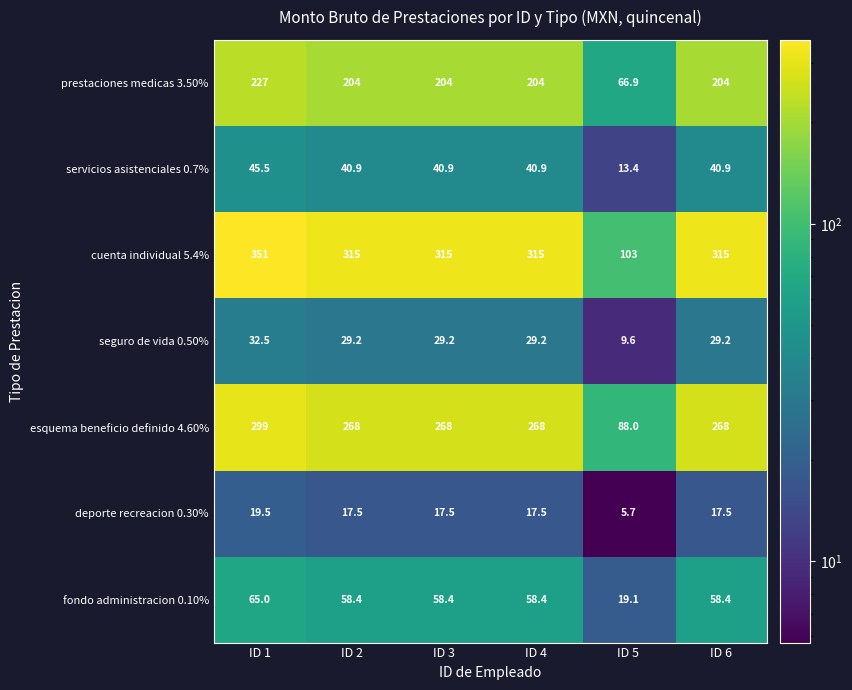

What is the spread (max minus min) of values at ID 2?

297.5